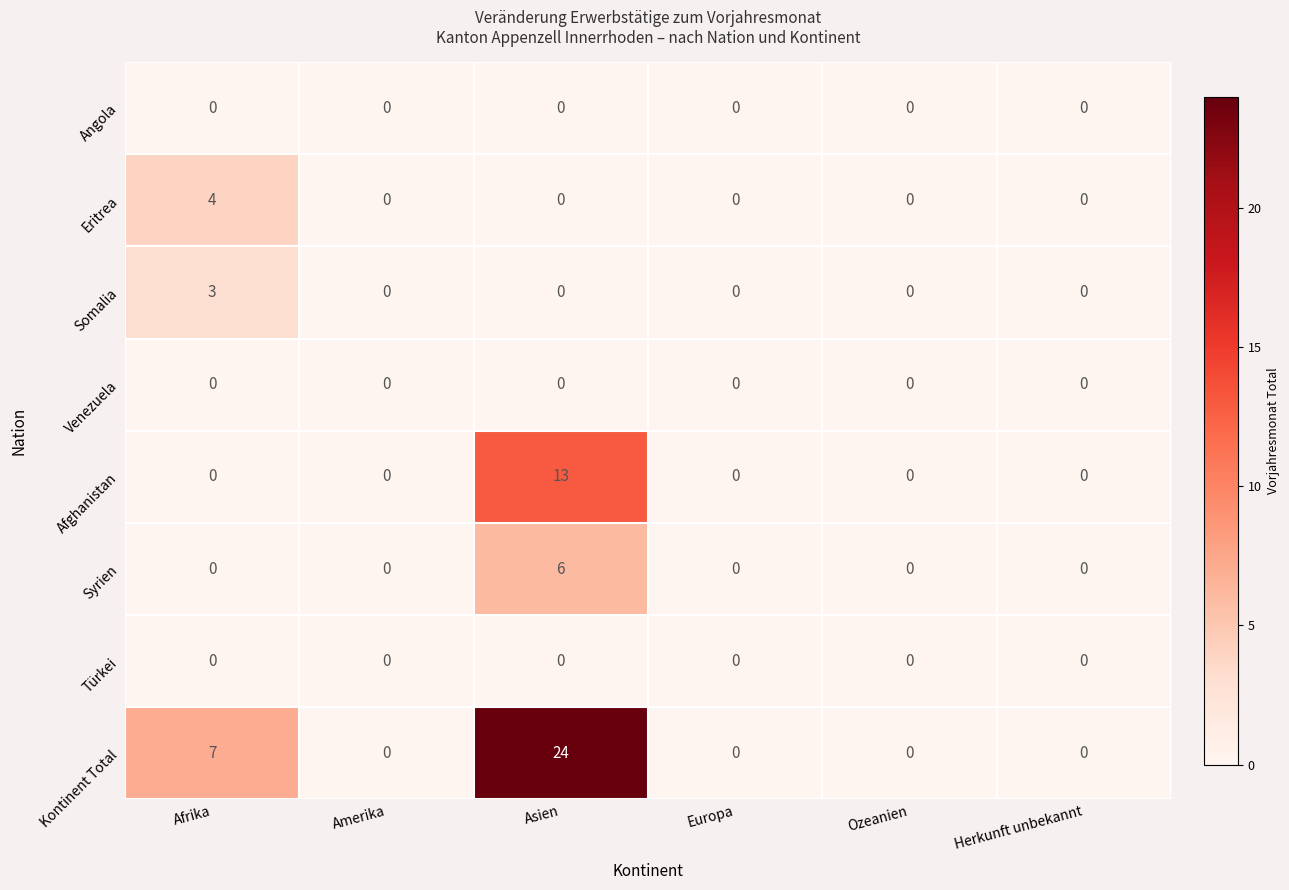

What is the sum of all Kontinent Total values?

31